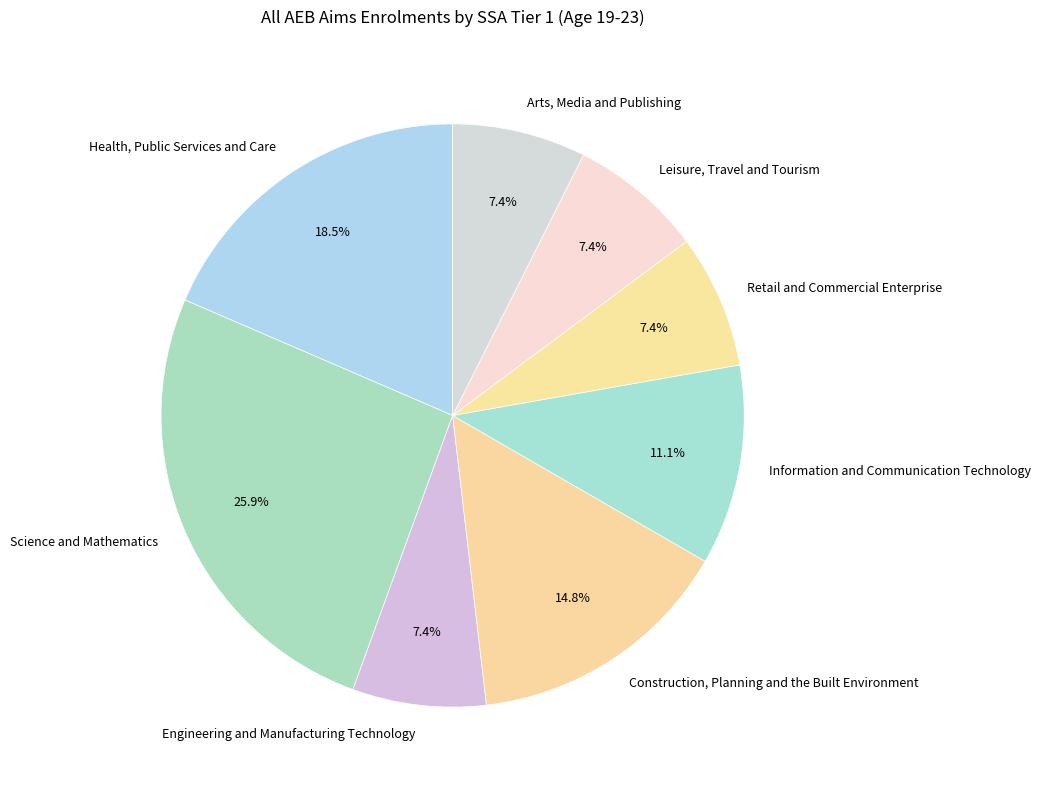

What is the largest slice in the pie chart?

Science and Mathematics